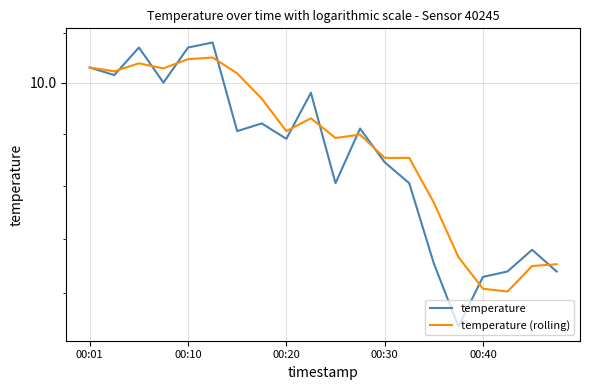

What is the average value of the temperature series?

9.7